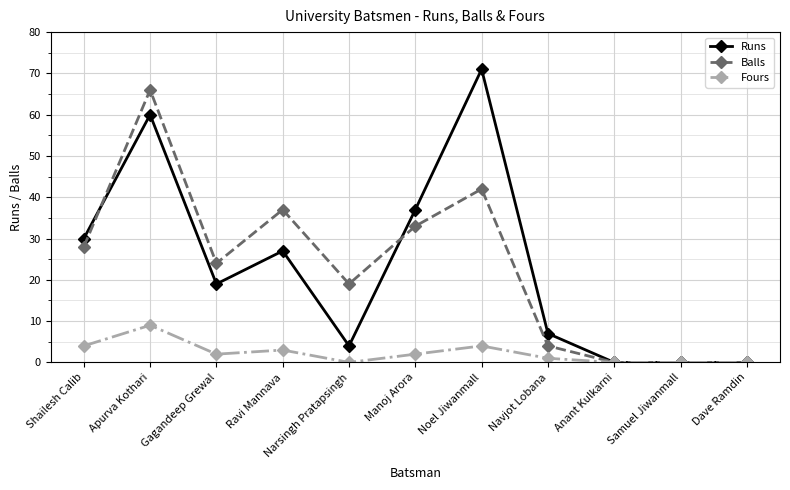

How many lines are shown in the chart?

3